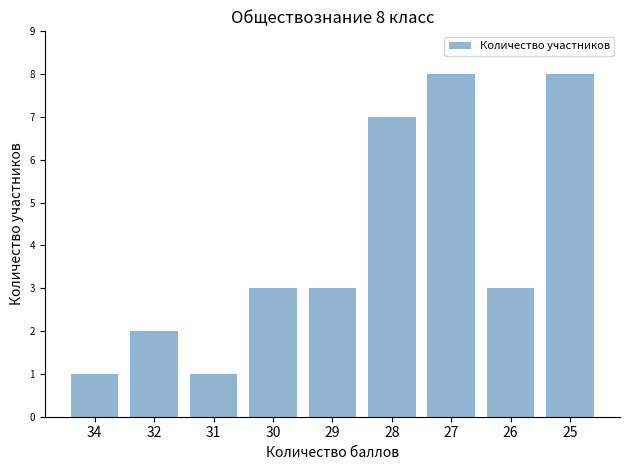

Read the value at 31.

1